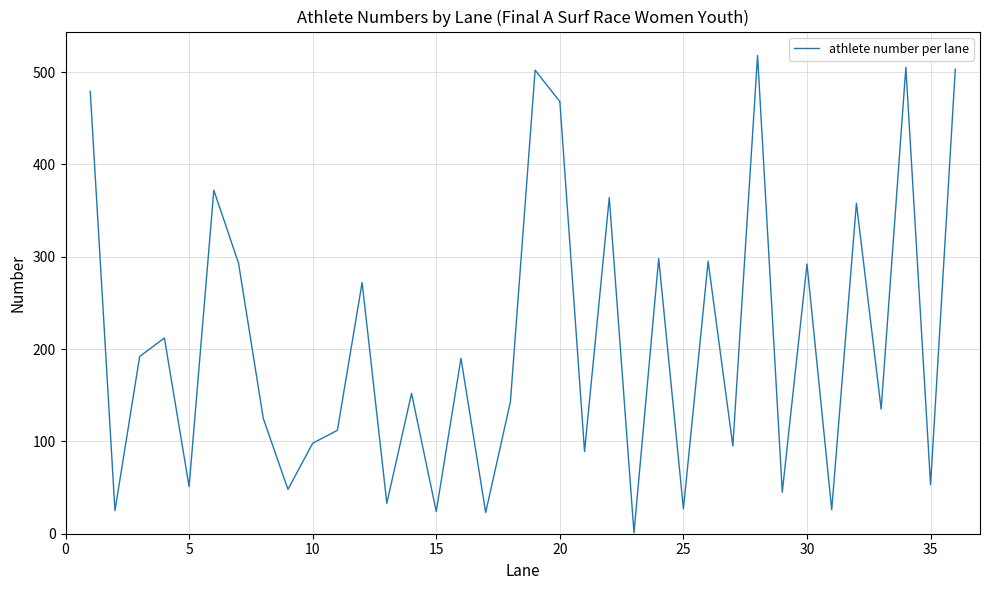

What is the difference between the maximum and minimum values?

517